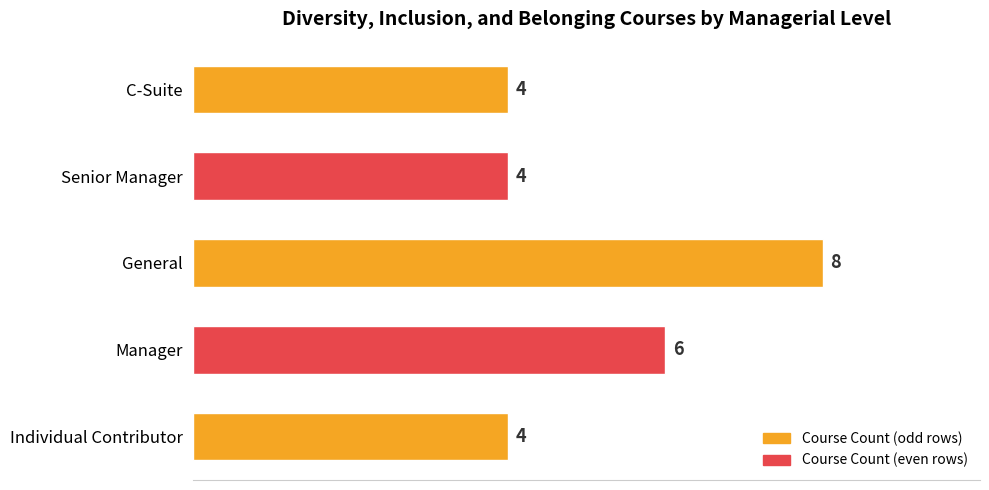

At which label is the value closest to 6?

Manager